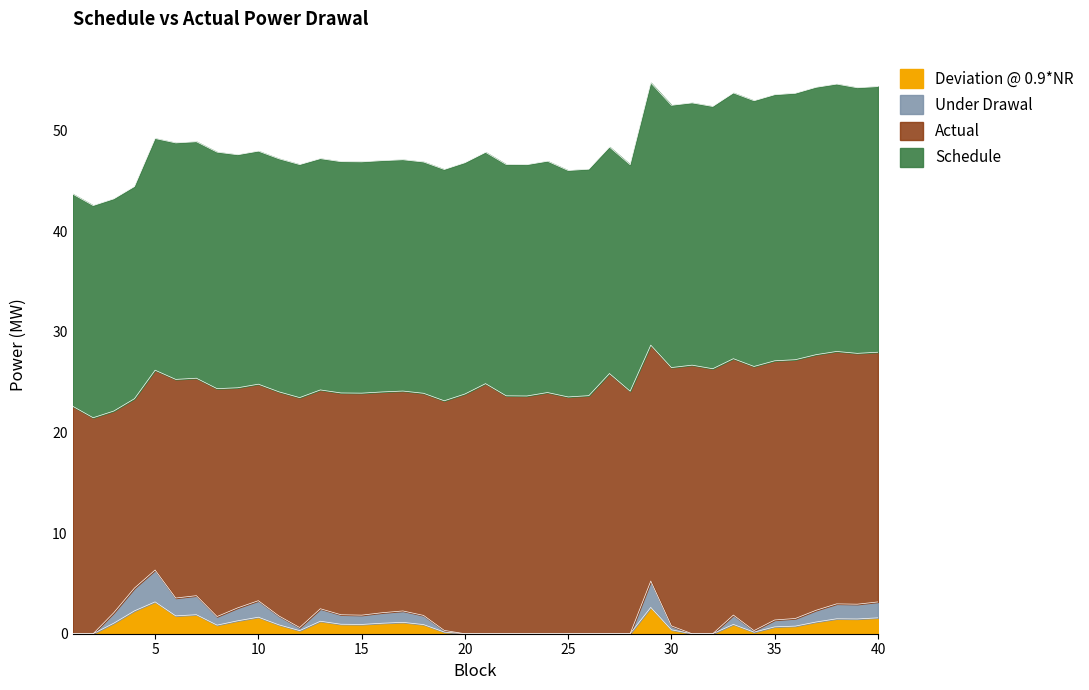

The value of Deviation @ 0.9*NR at 3 is 0.3. True or false?

False